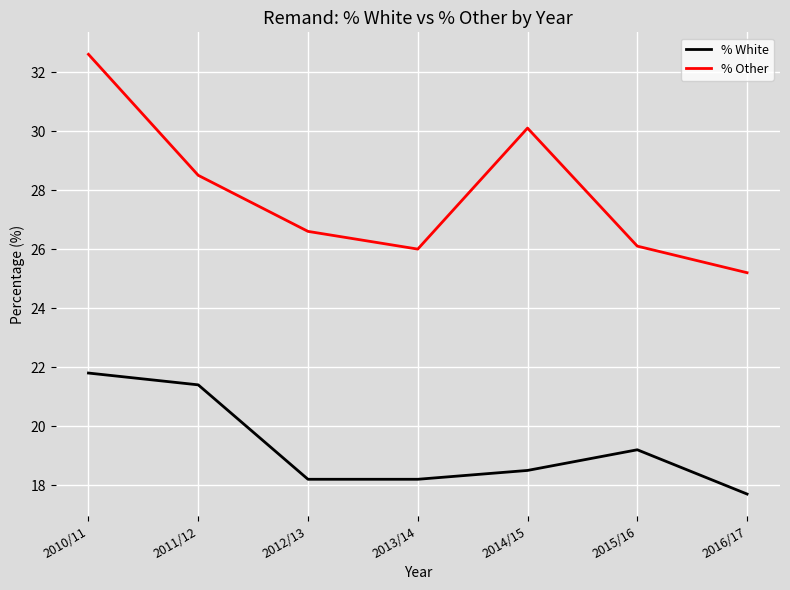

True or false: % White and % Other intersect in this chart.

False